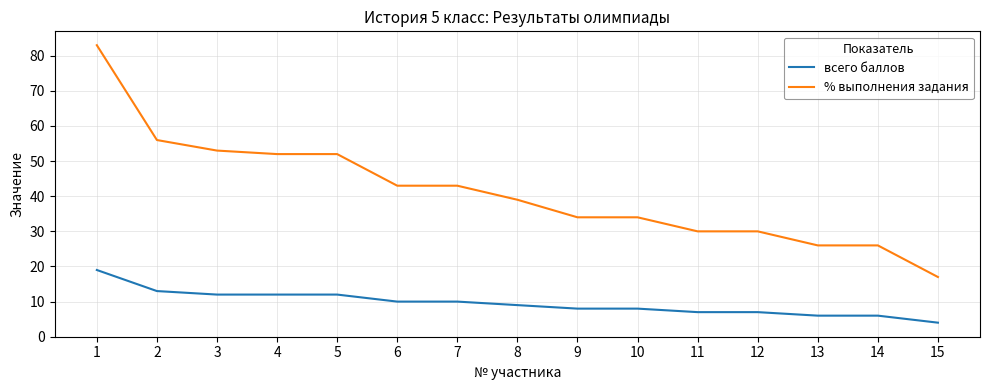

Between 2 and 6, which series saw the biggest shift?

% выполнения задания